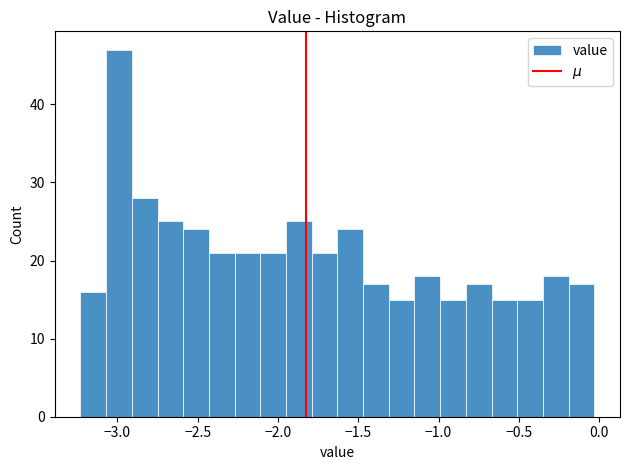

Around what value on the x-axis is the tallest bar? Give the approximate position of its centre, as read against the axis.

-3.00